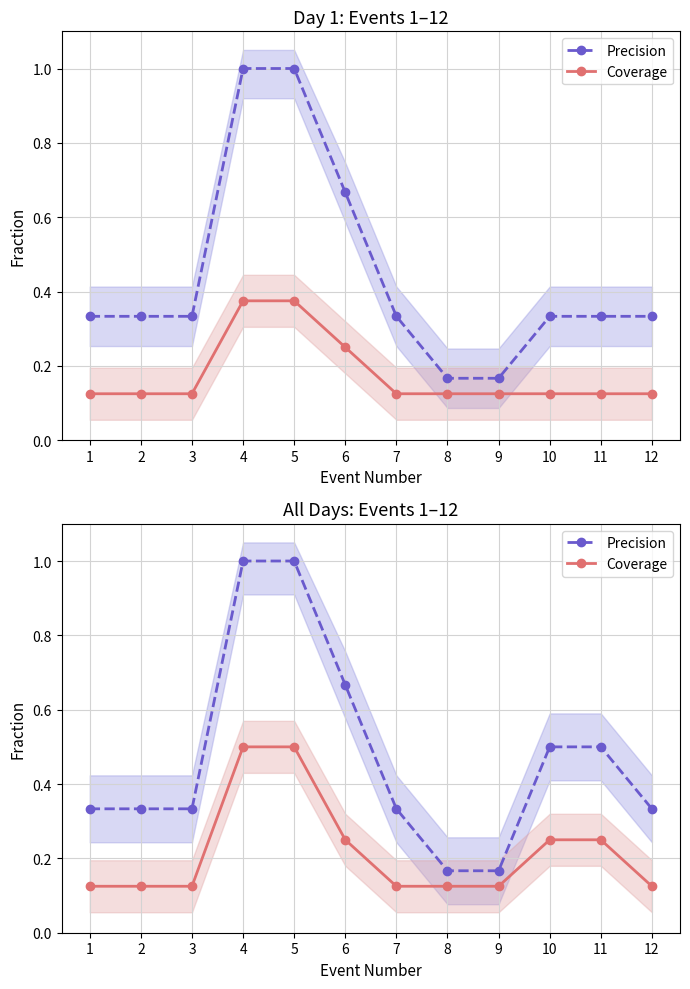

Reading left to right, extract all data points from this chart.

Precision: 1=0.3	2=0.3	3=0.3	4=1.0	5=1.0	6=0.7	7=0.3	8=0.2	9=0.2	10=0.5	11=0.5	12=0.3
Coverage: 1=0.1	2=0.1	3=0.1	4=0.5	5=0.5	6=0.2	7=0.1	8=0.1	9=0.1	10=0.2	11=0.2	12=0.1